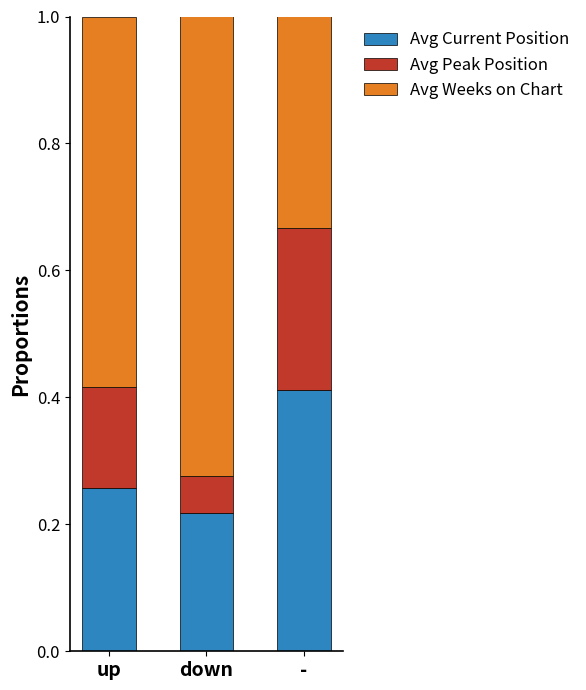

Does the chart contain any negative values?

No